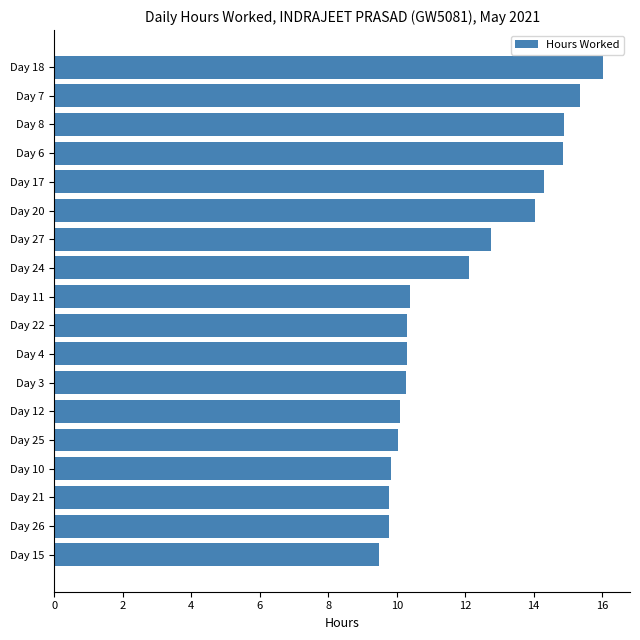

What is the difference between the maximum and minimum values?

6.5